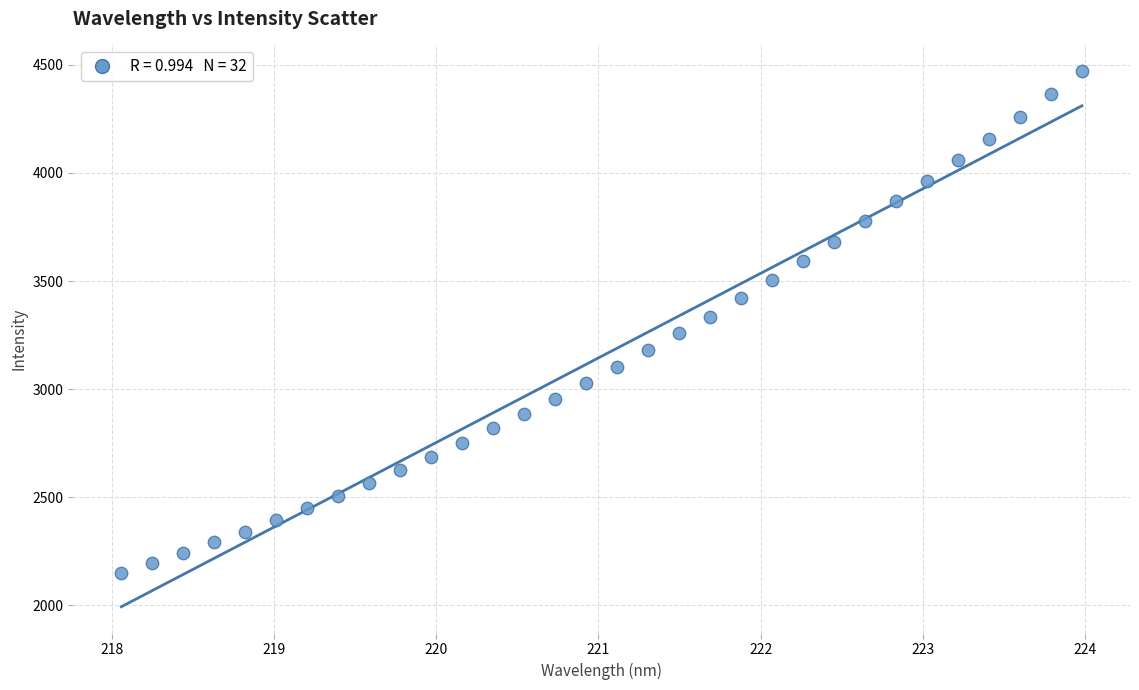

What is the range of X values (max minus min)?

5.9